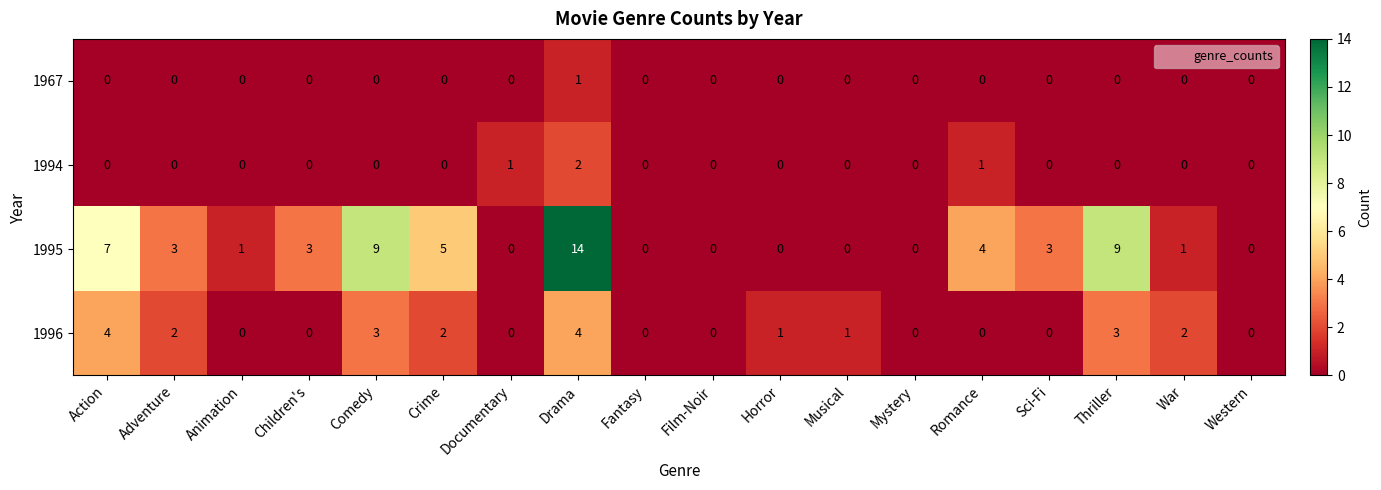

At how many categories does at least one series exceed 8?

3